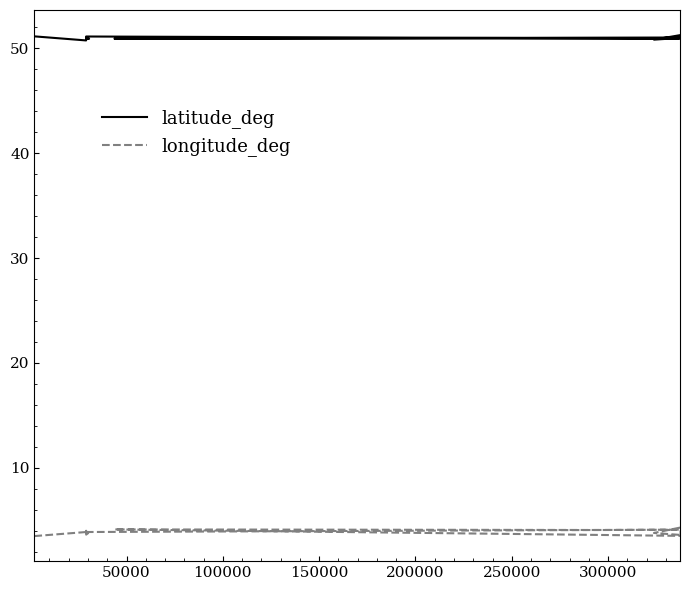

True or false: longitude_deg and latitude_deg intersect in this chart.

False